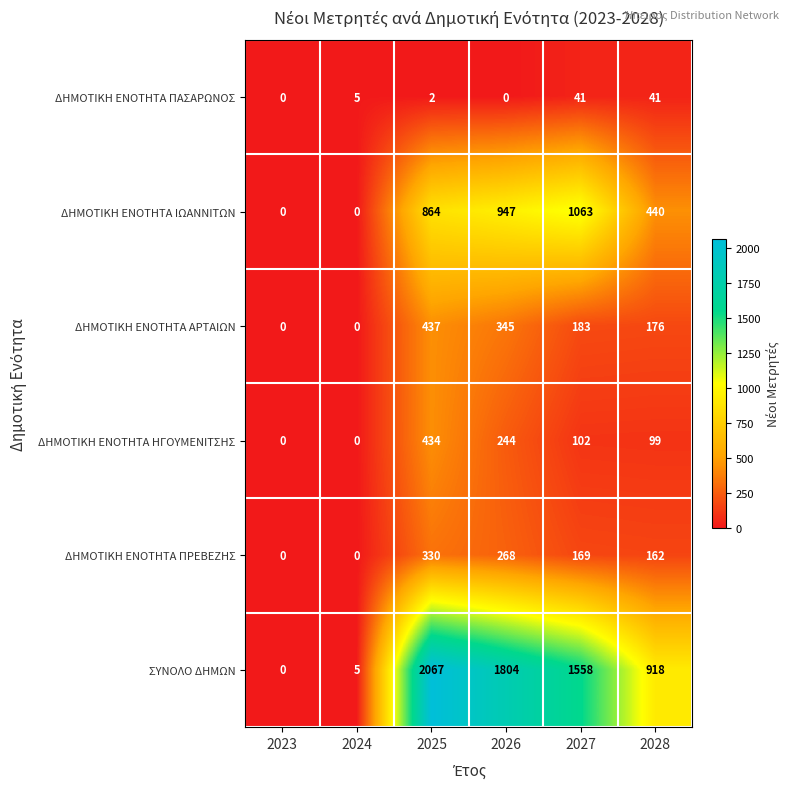

Which series has the largest total across all categories?

ΣΥΝΟΛΟ ΔΗΜΩΝ